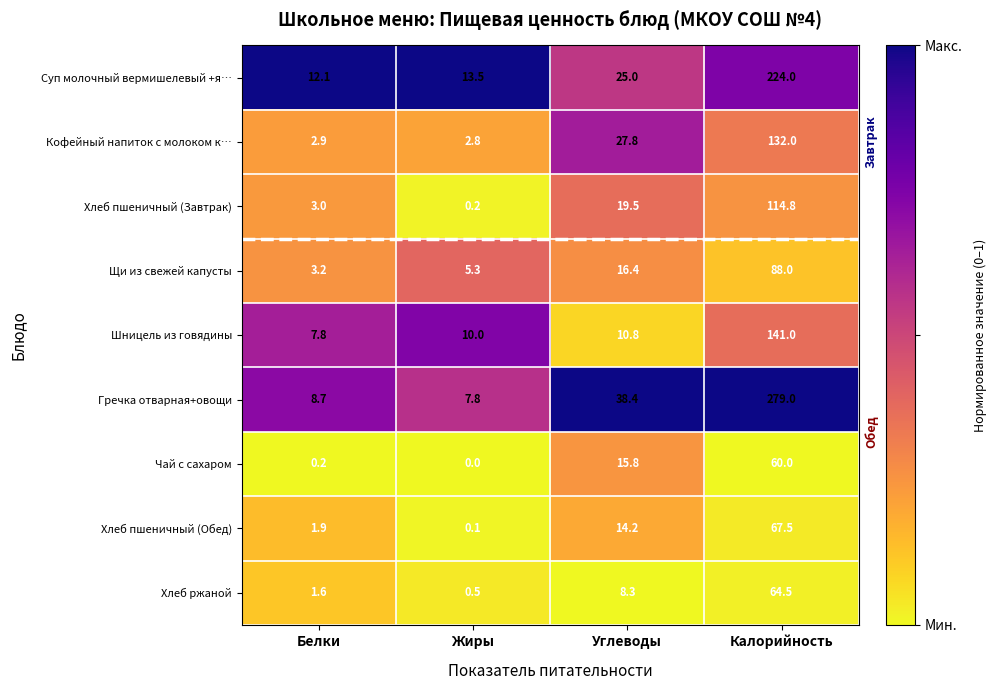

What is the difference between the Щи из свежей капусты values at Углеводы and Белки?

13.2